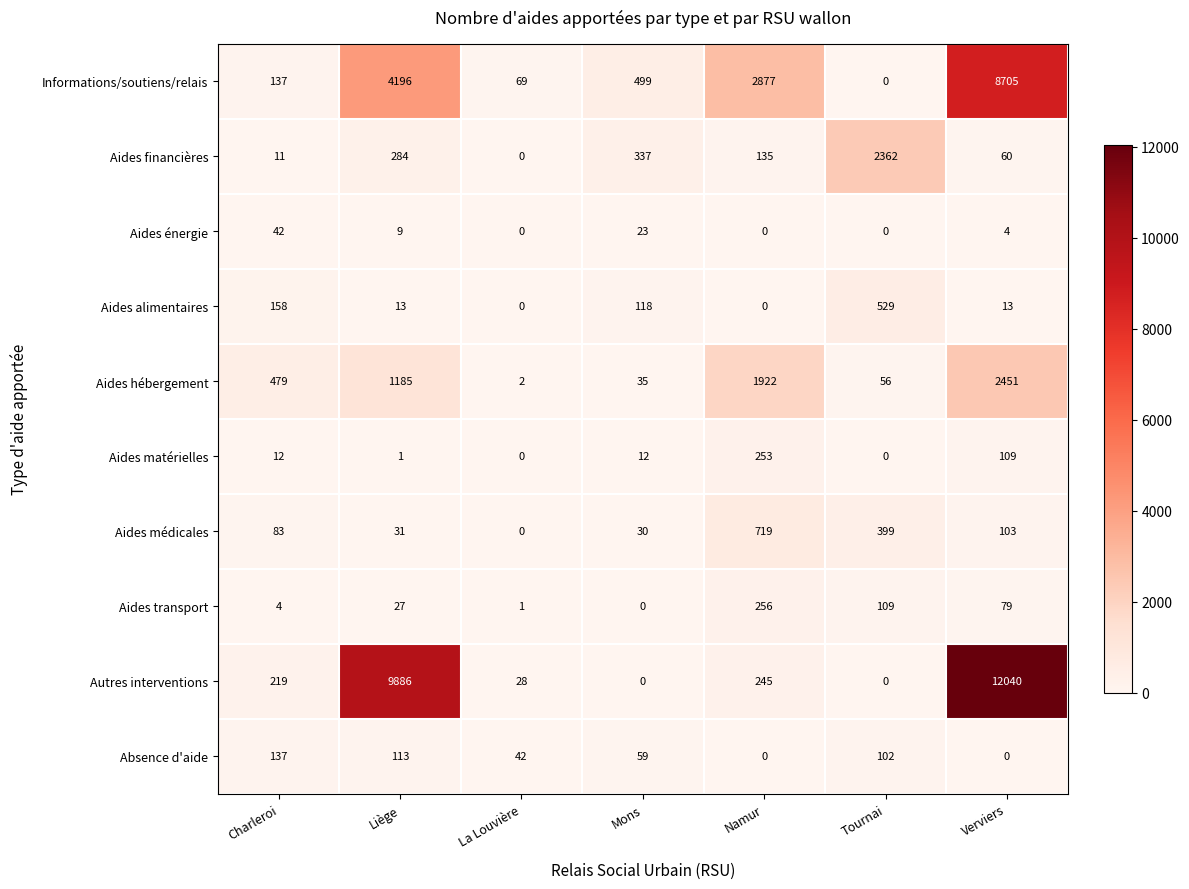

List the series in order of their peak value, lowest first.

Aides énergie, Absence d'aide, Aides matérielles, Aides transport, Aides alimentaires, Aides médicales, Aides financières, Aides hébergement, Informations/soutiens/relais, Autres interventions